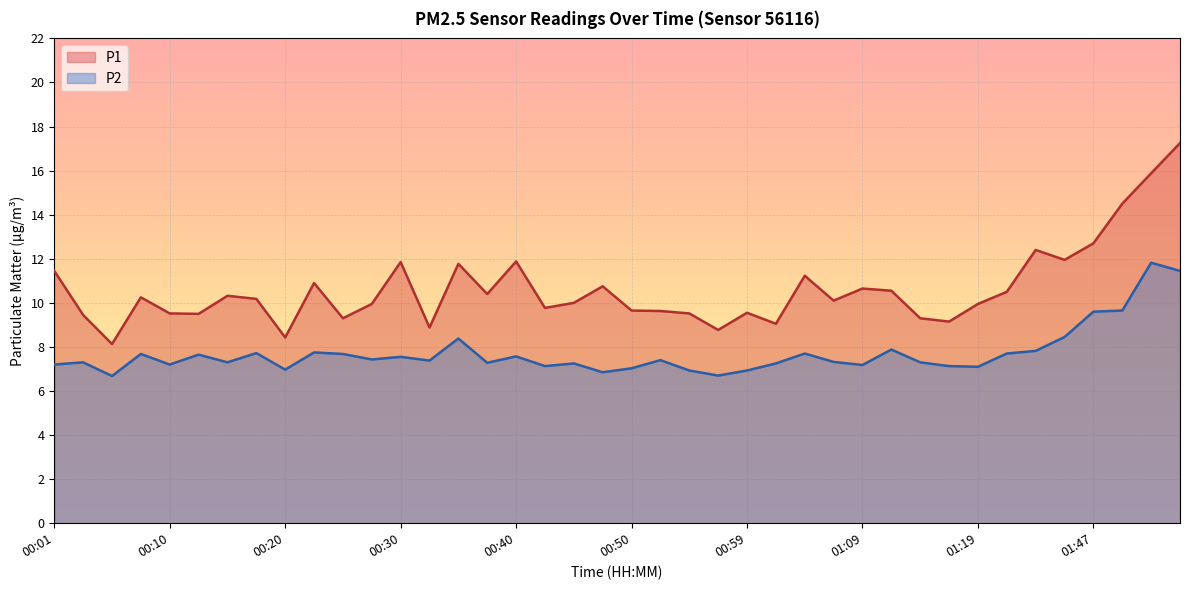

What is the value of the P1 point at the 19th from the left?

10.0